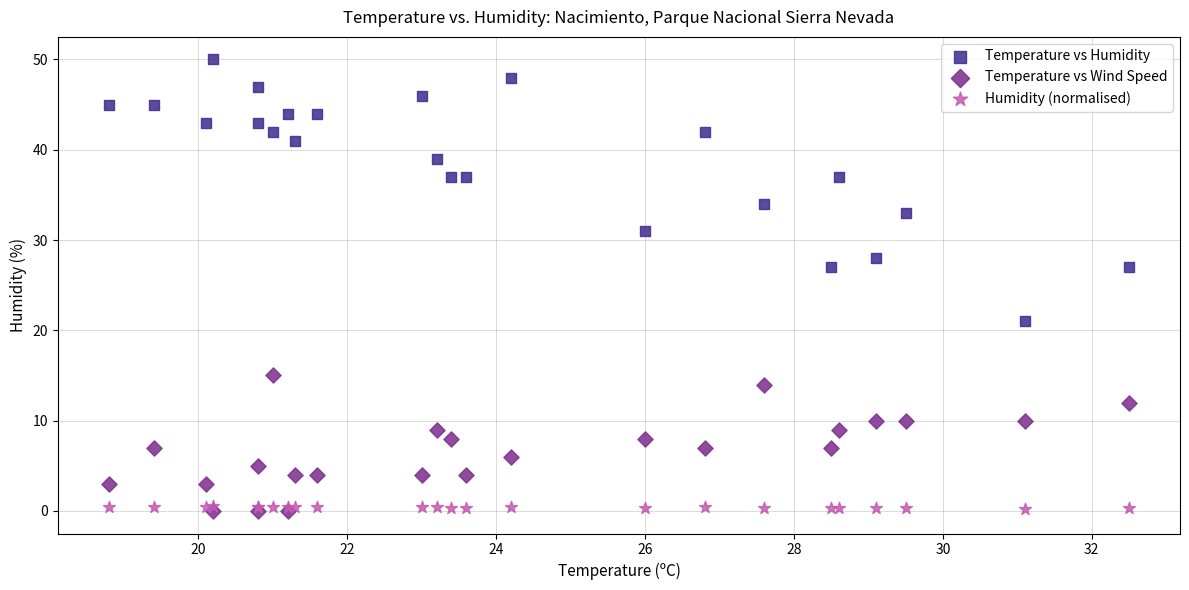

What are all the series names shown in the legend?

Temperature vs Humidity, Temperature vs Wind Speed, Humidity (normalised)